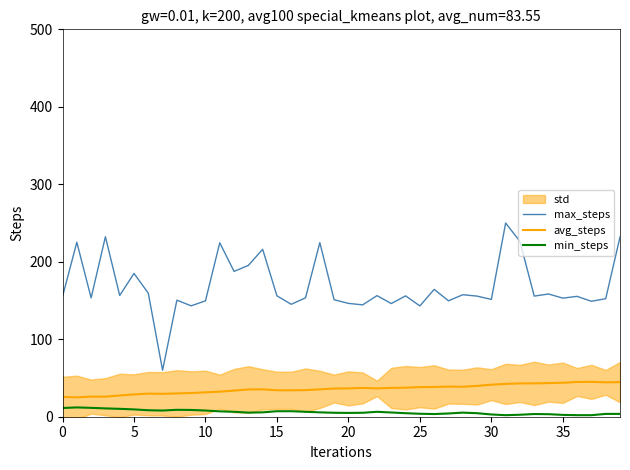

True or false: avg_steps and max_steps cross at least once.

False